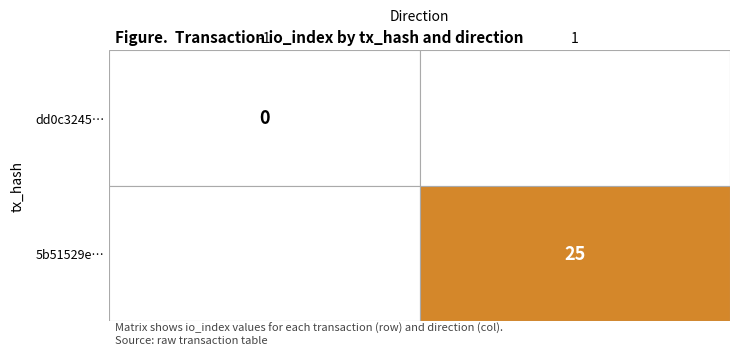

Is the value of 5b51529ed550dbe96e9ee08f32761d47597bf76 at 1 greater than the value of dd0c32458d6e65ce5a5f97ab9d44f70c67dd7d5 at 0?

Yes